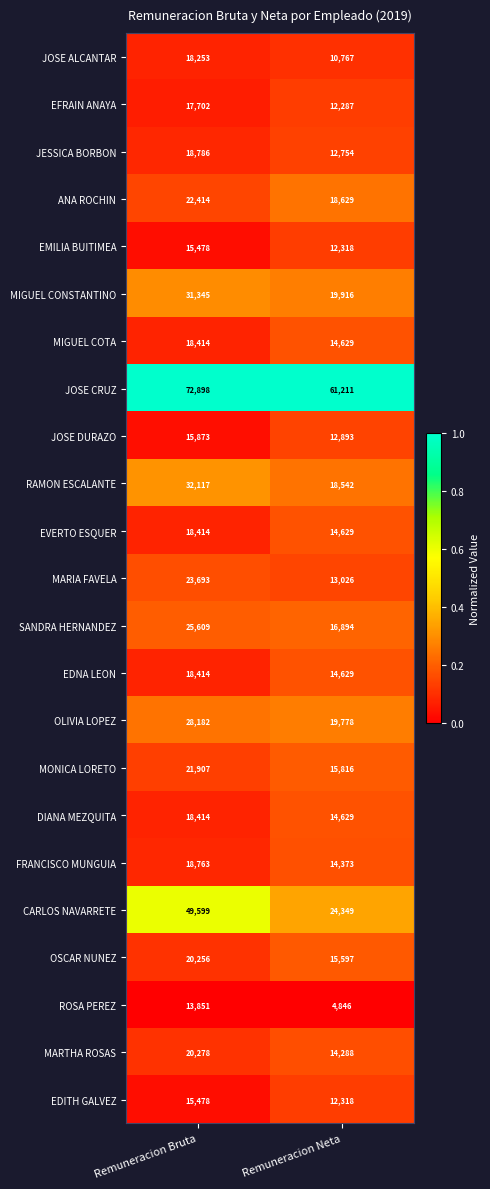

What is the total value across all series at Remuneracion Neta?

389118